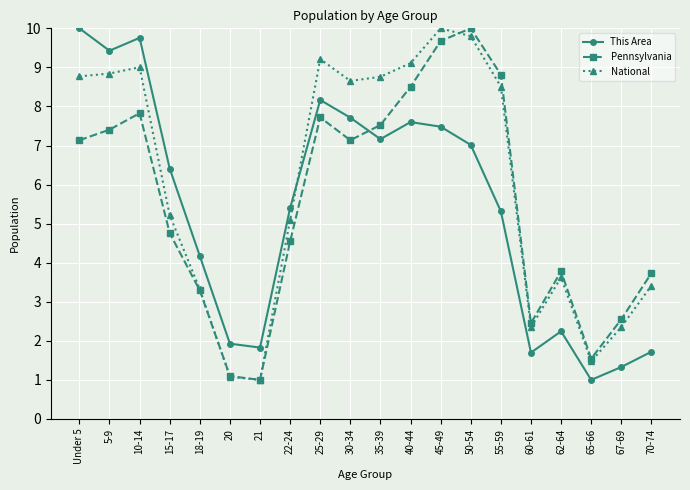

What is the sum of the Pennsylvania values at 21 and 60-61?

3.5